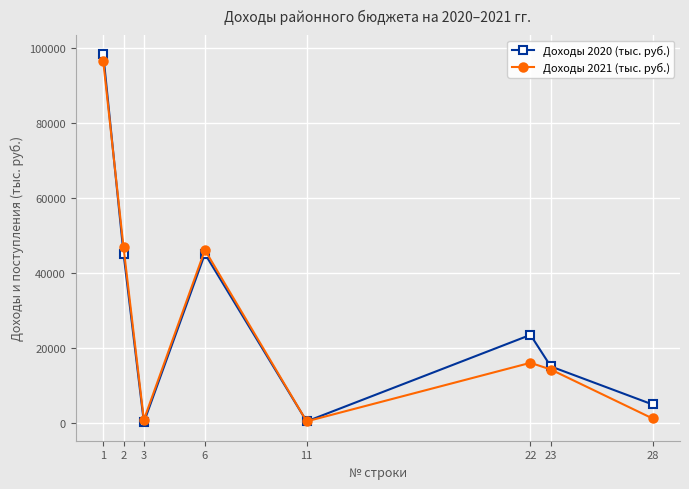

True or false: Доходы 2020 (тыс. руб.) and Доходы 2021 (тыс. руб.) intersect in this chart.

True